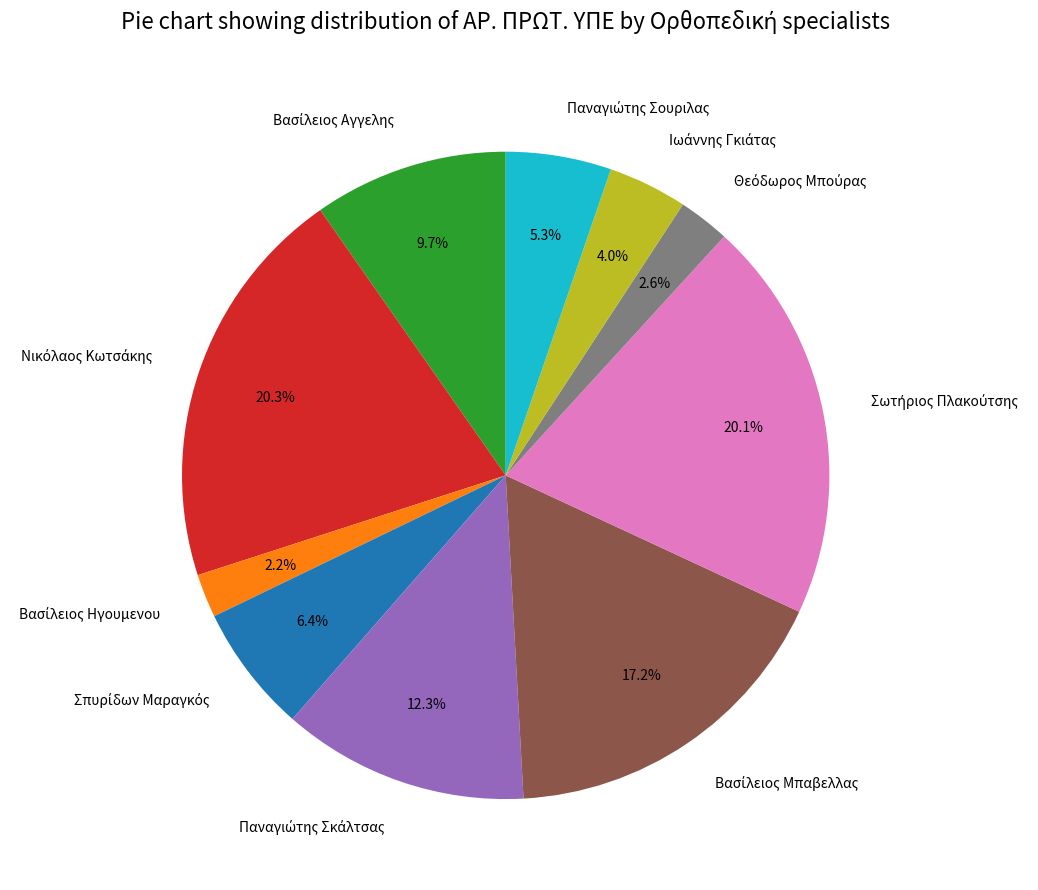

How many segments does this pie chart have?

10